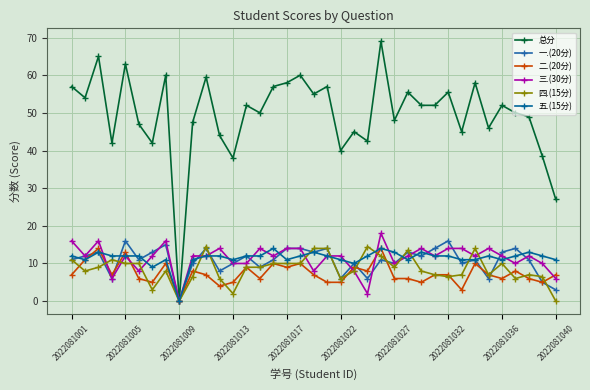

Does the chart display data point markers on the line(s)?

Yes